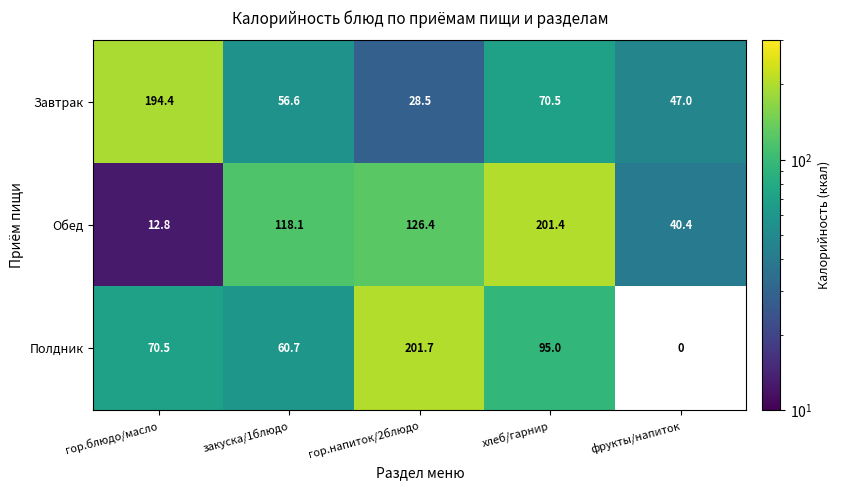

Between гор.блюдо/масло and фрукты/напиток, which is larger?

гор.блюдо/масло